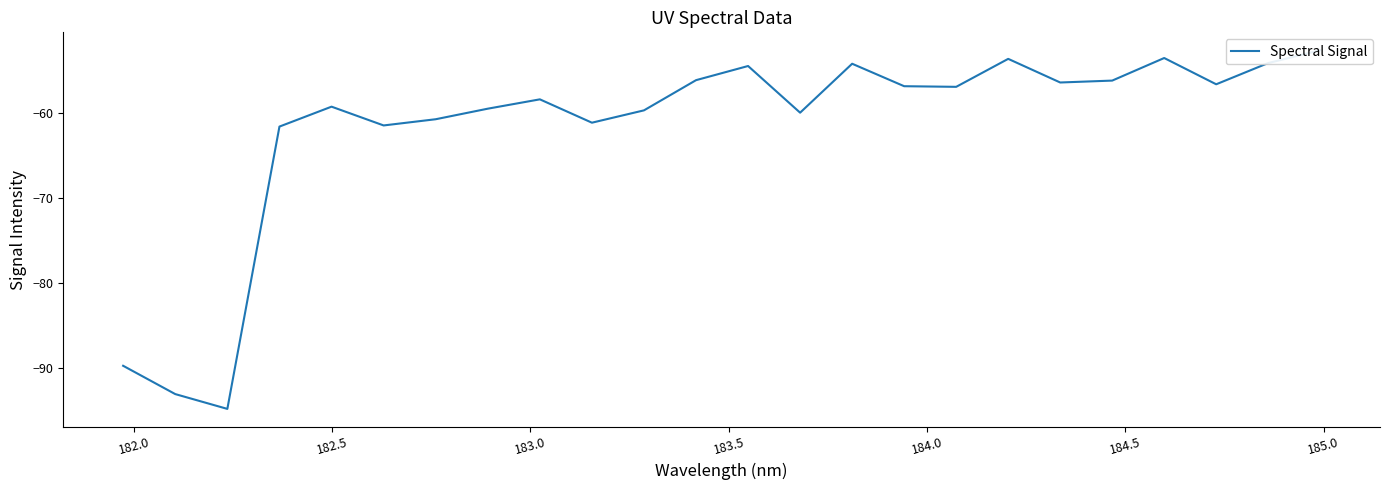

Reading right to left, extract all data points from this chart.

-52.7	-54.2	-56.7	-53.6	-56.2	-56.5	-53.7	-57.0	-56.9	-54.3	-60.0	-54.5	-56.2	-59.7	-61.2	-58.4	-59.5	-60.8	-61.5	-59.3	-61.6	-94.8	-93.1	-89.8